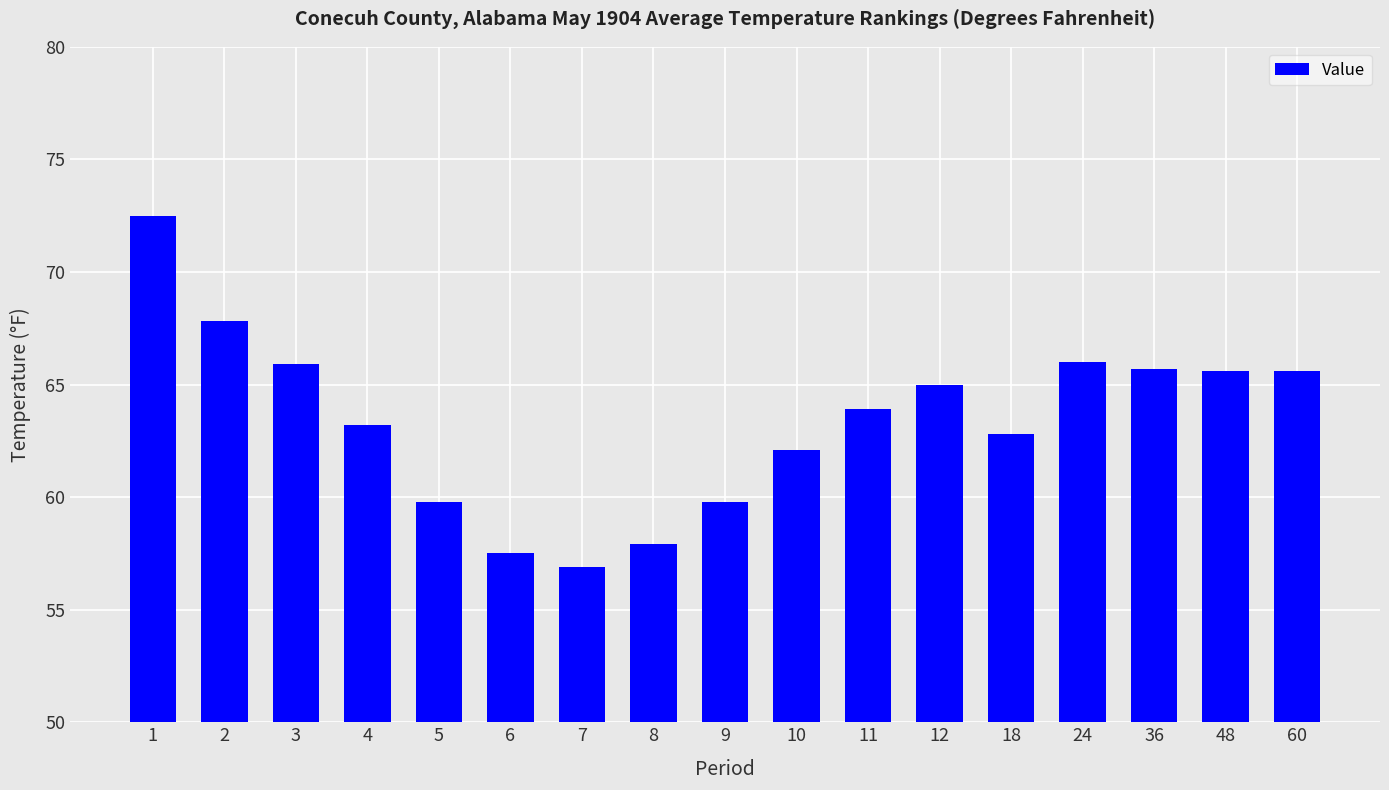

Does the chart contain stacked bars?

No